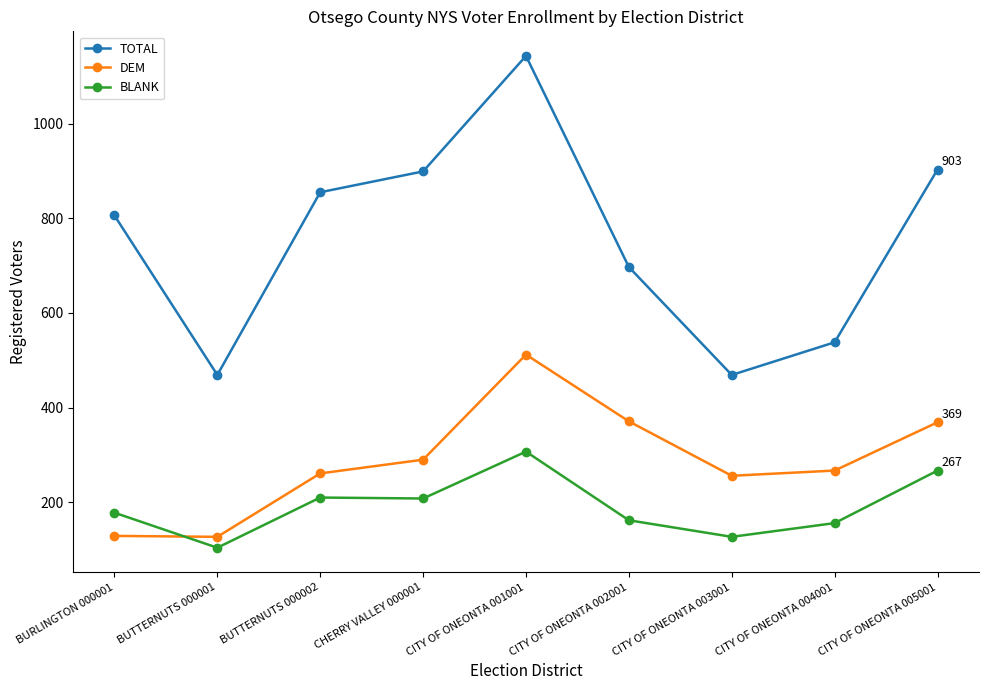

What is the difference between the highest and lowest values at CITY OF ONEONTA 001001?

836